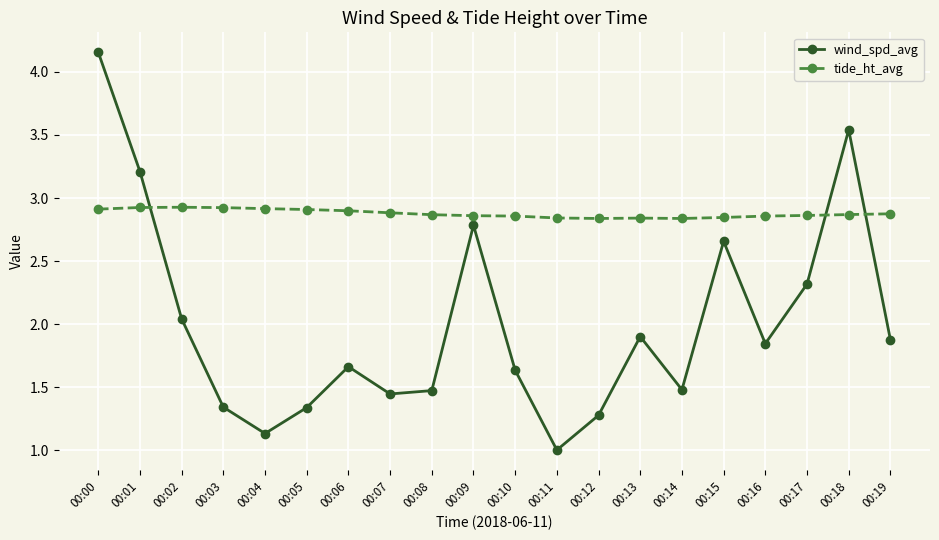

At how many categories does at least one series exceed 1?

20